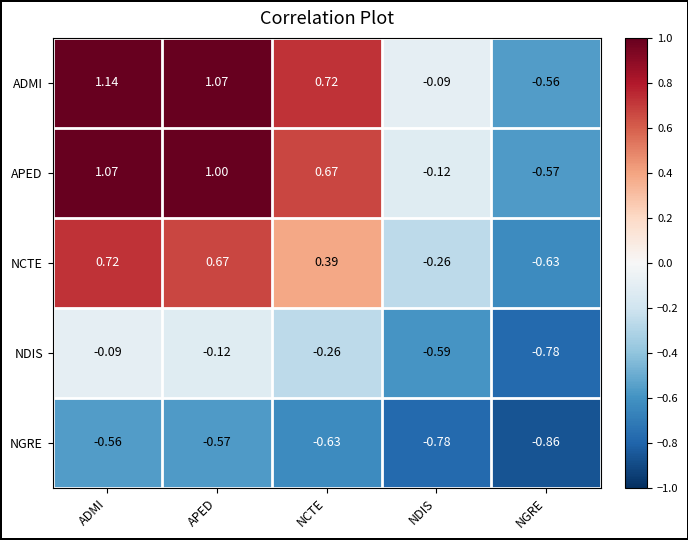

Is the value of NCTE at APED greater than the value of NGRE at NCTE?

Yes